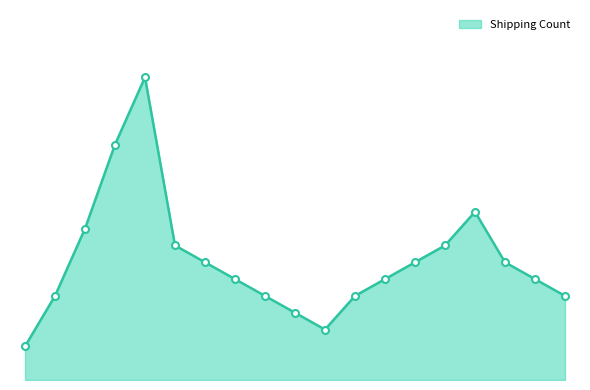

Does the chart have visible grid lines?

No